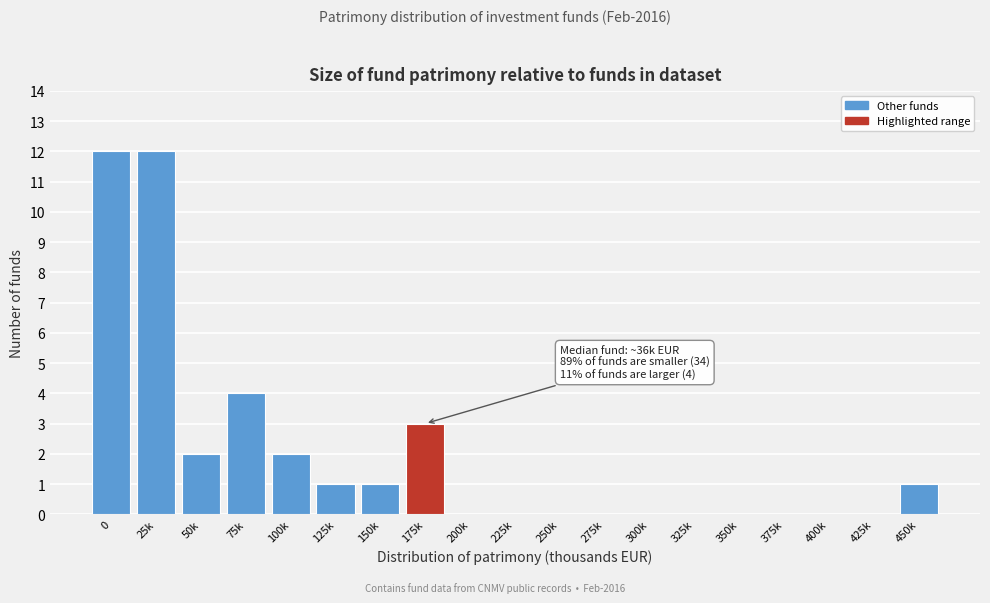

Reading left to right, list all the values displayed in this chart.

0=12	25k=12	50k=2	75k=4	100k=2	125k=1	150k=1	175k=3	200k=0	225k=0	250k=0	275k=0	300k=0	325k=0	350k=0	375k=0	400k=0	425k=0	450k=1